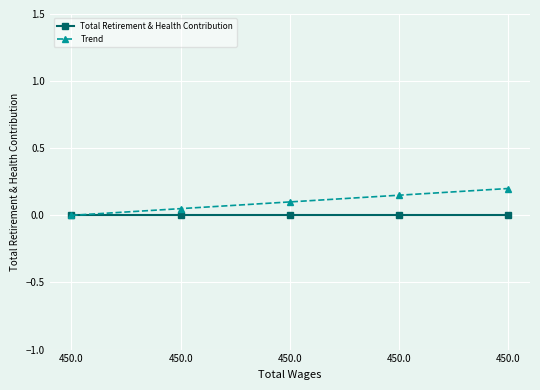

Count the number of data series in this chart.

2